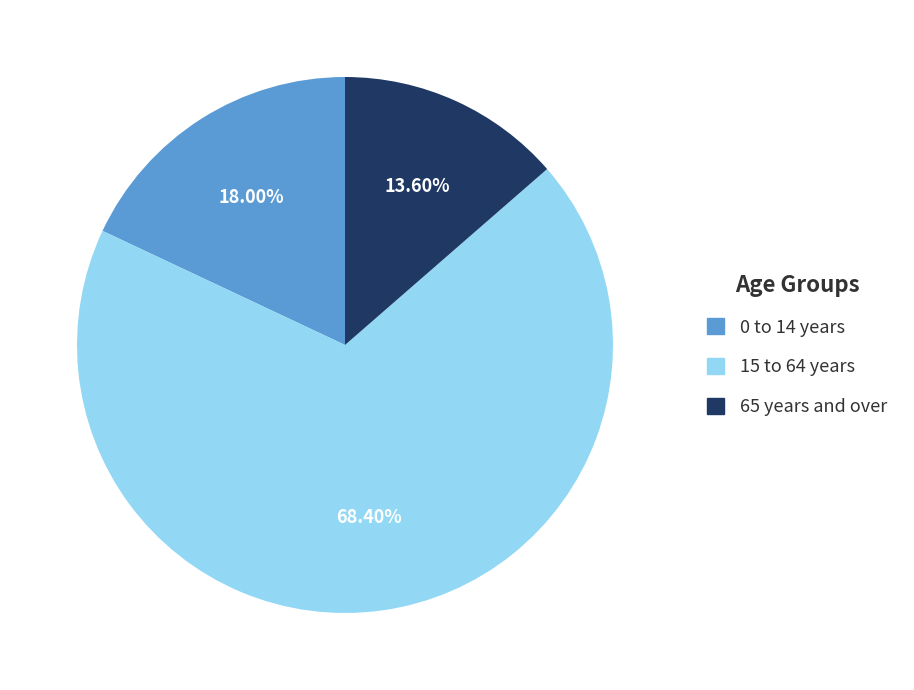

What is the total percentage of 65 years and over and 15 to 64 years?

82.0%